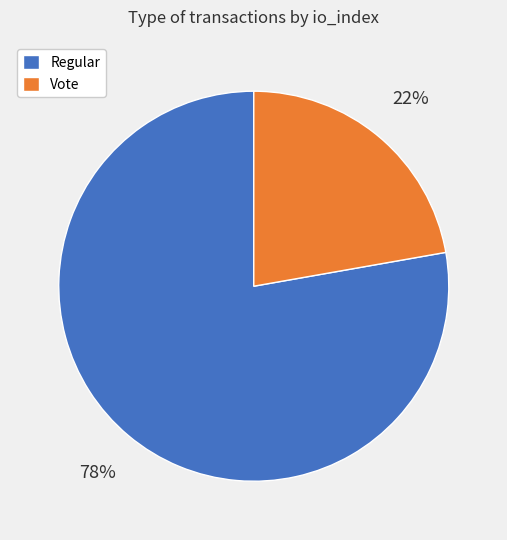

Approximately how many times larger is the value at Vote compared to Regular?

0.3